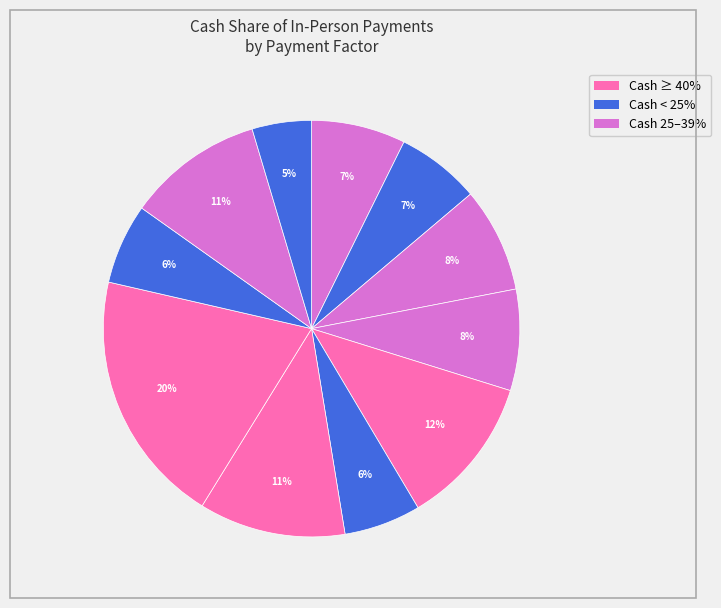

Is there any slice that represents more than half of the pie?

No